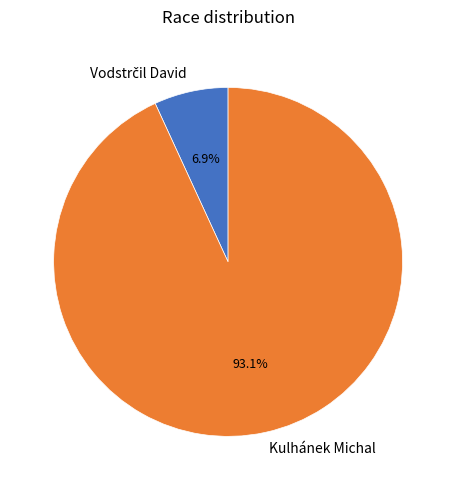

How many segments does this pie chart have?

2